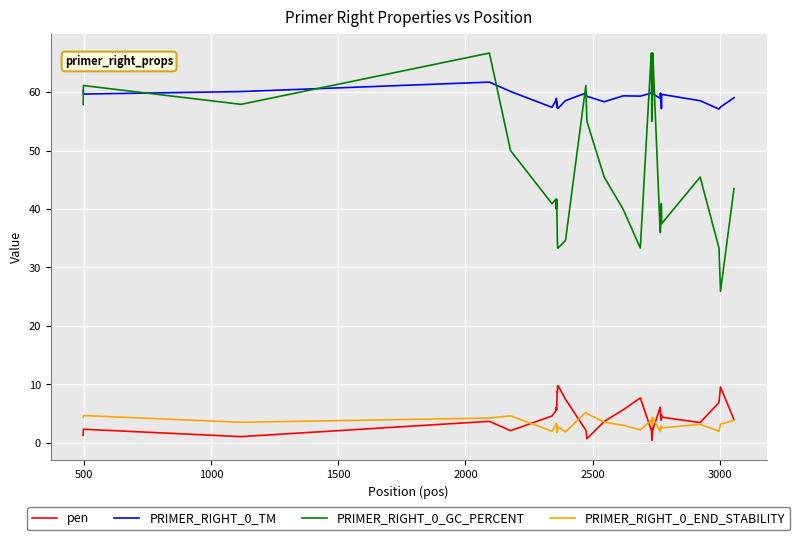

True or false: pen has more than 1 interior local peaks.

True